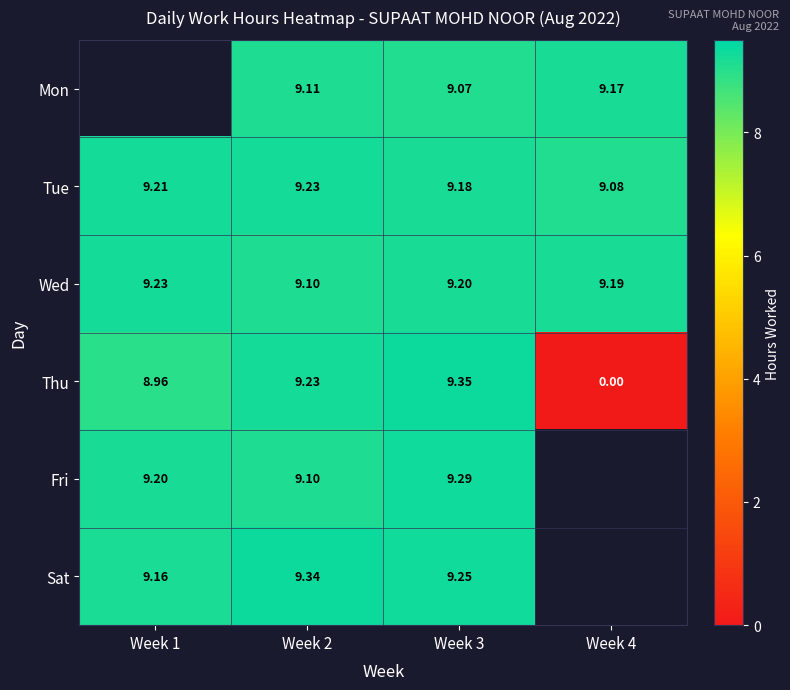

Which series changed the most between Week 2 and Week 3?

Fri